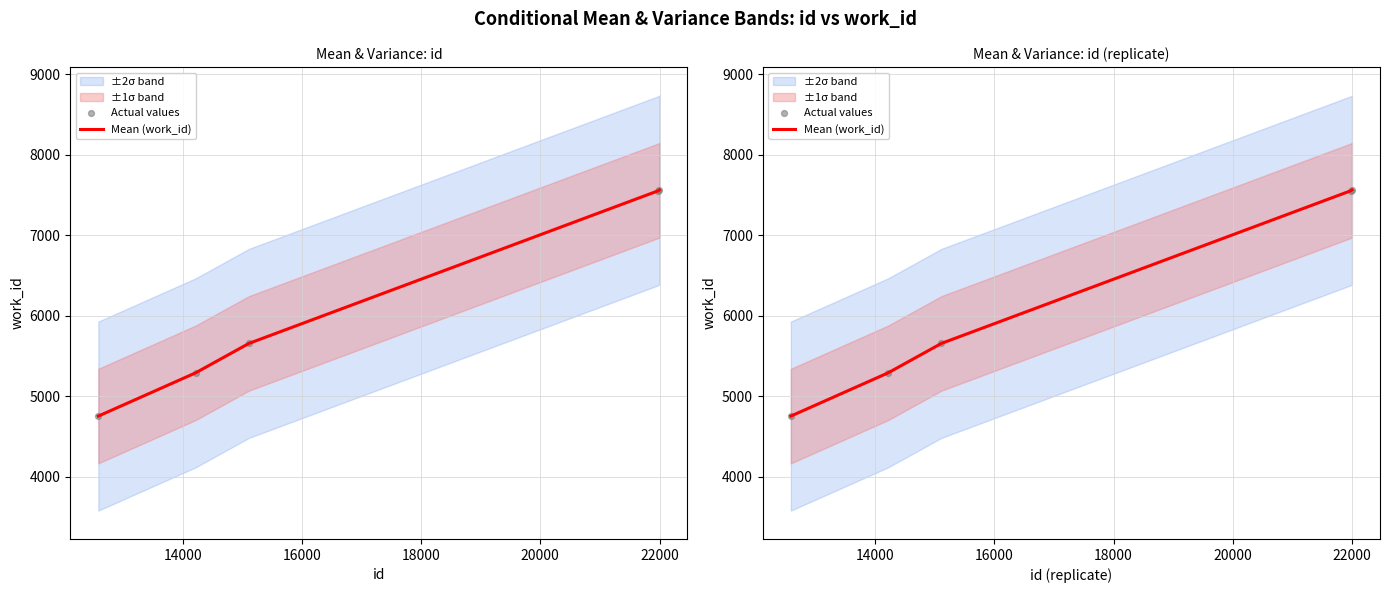

Which series contains the lowest Y value?

Mean (work_id)